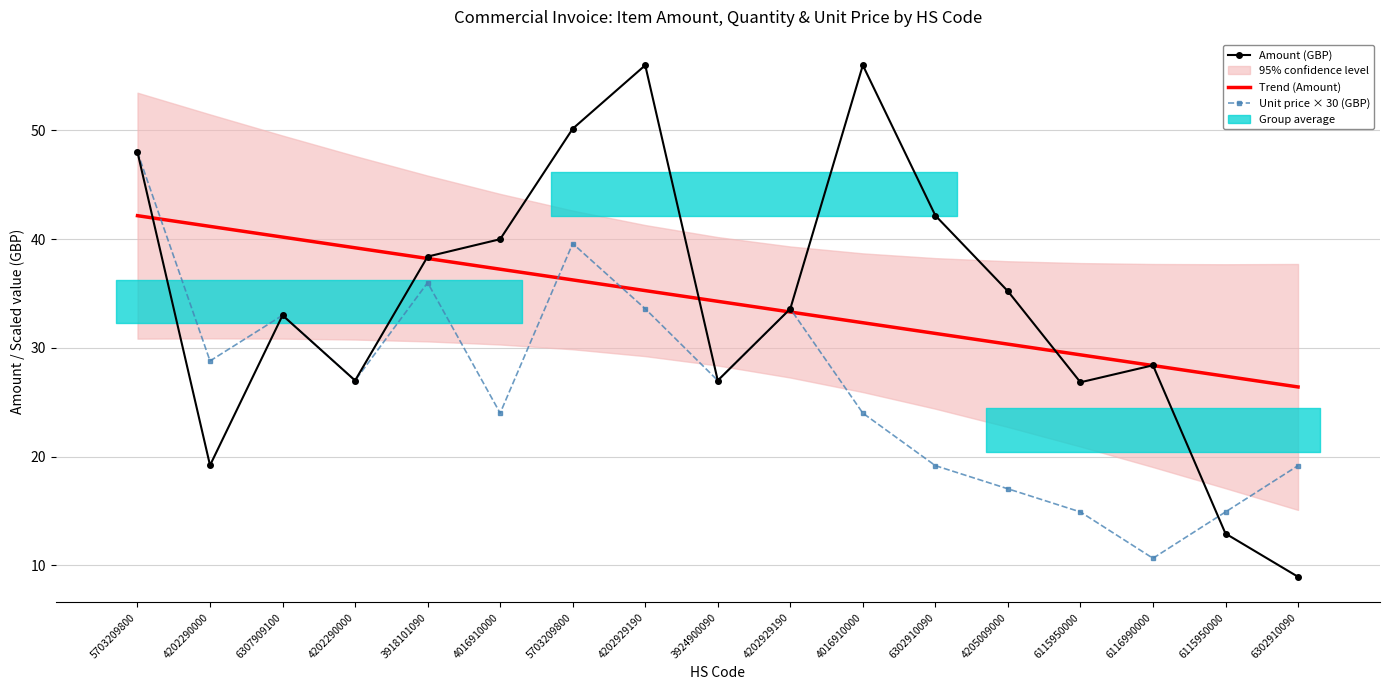

How many times do Unit price × 30 (GBP) and Amount (GBP) cross each other?

1